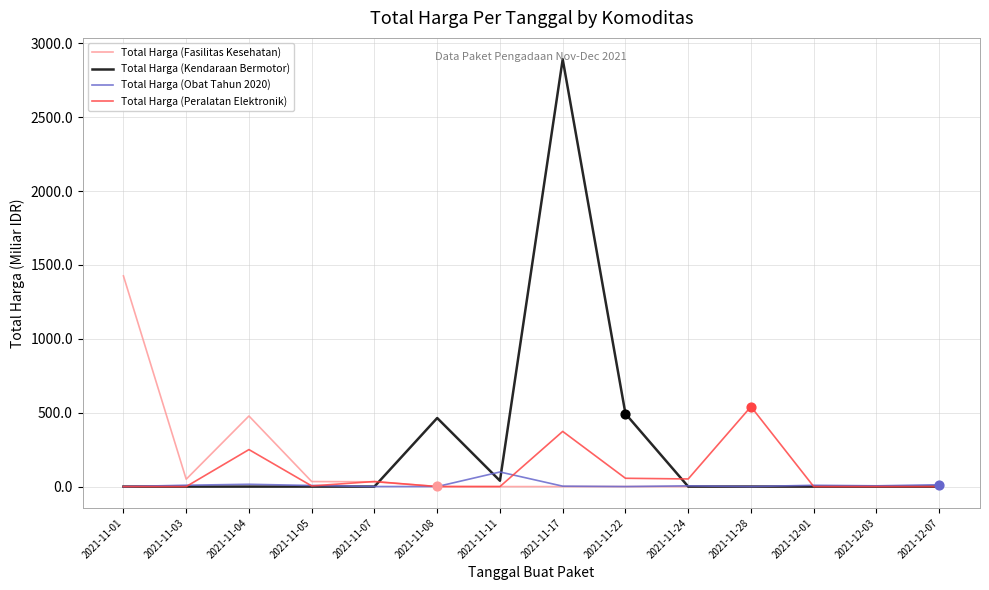

What is the total value across all series at 2021-12-07?

12.5